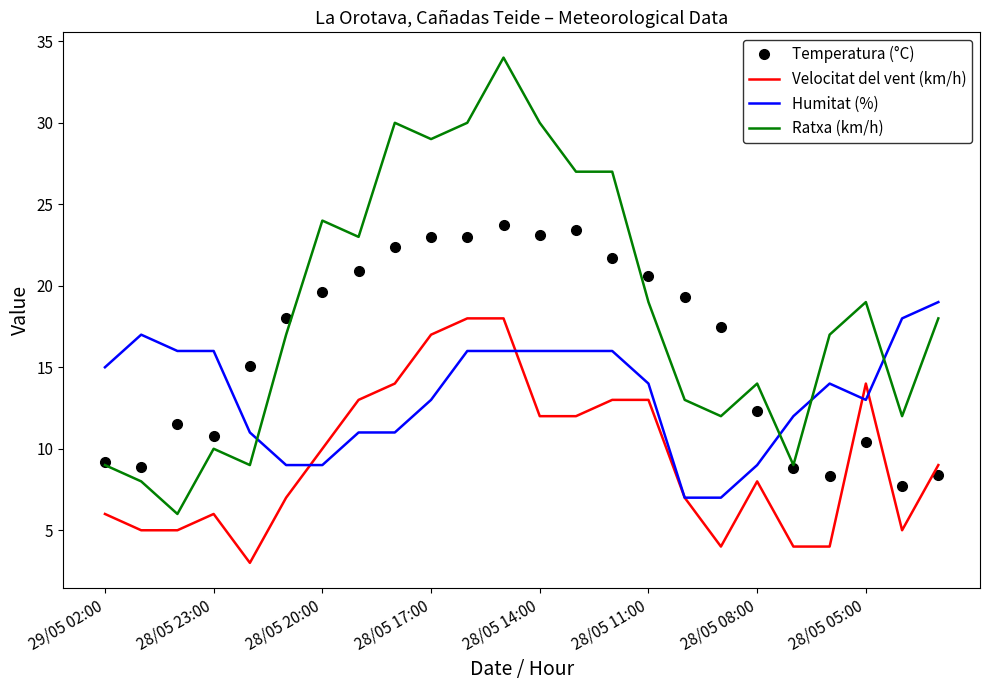

What is the minimum value for Humitat (%)?

7.0